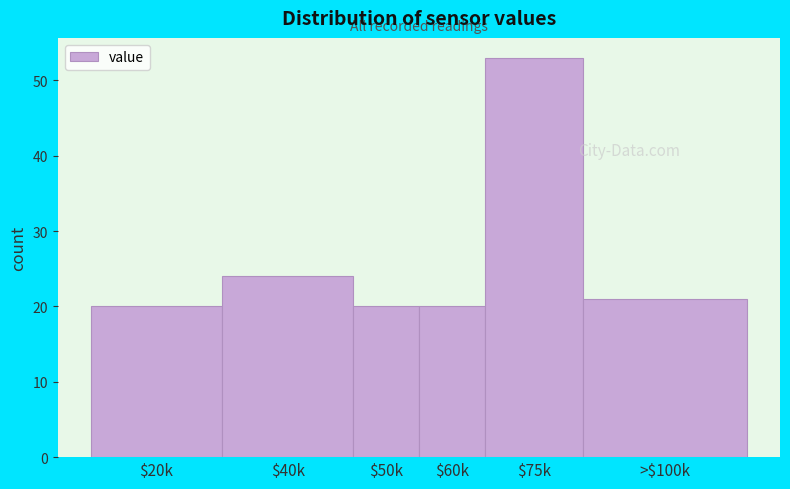

Reading left to right, what are all the values shown in this chart?

20	24	20	20	53	21